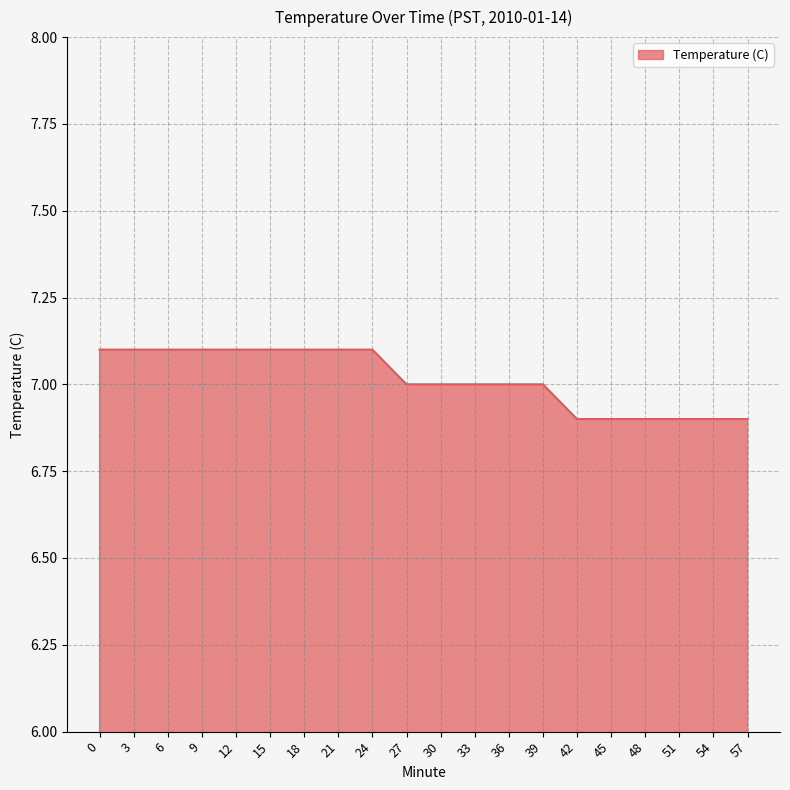

What is the minimum value shown in the chart?

6.9